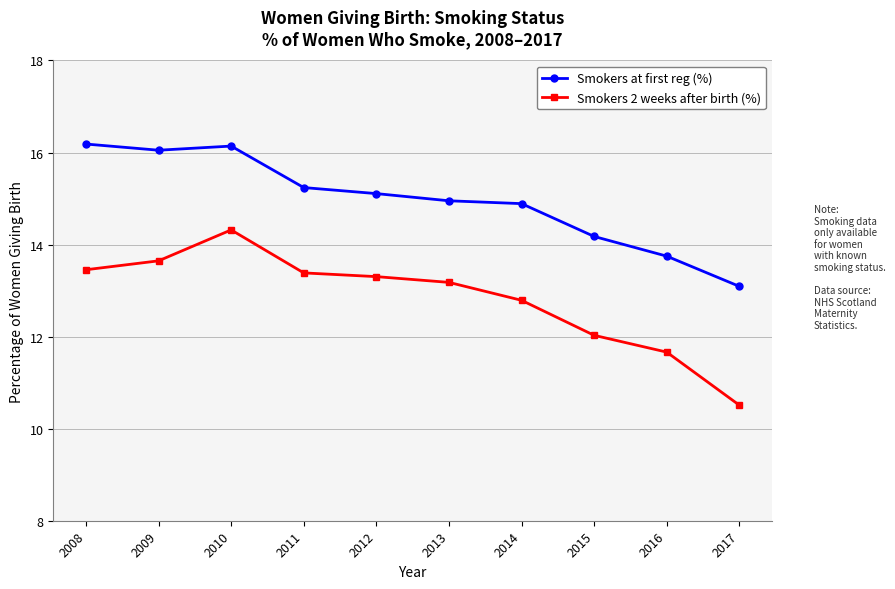

Reading left to right, list all the values displayed in this chart.

Smokers at first reg (%): 16.2	16.1	16.1	15.2	15.1	15.0	14.9	14.2	13.7	13.1
Smokers 2 weeks after birth (%): 13.5	13.6	14.3	13.4	13.3	13.2	12.8	12.0	11.7	10.5